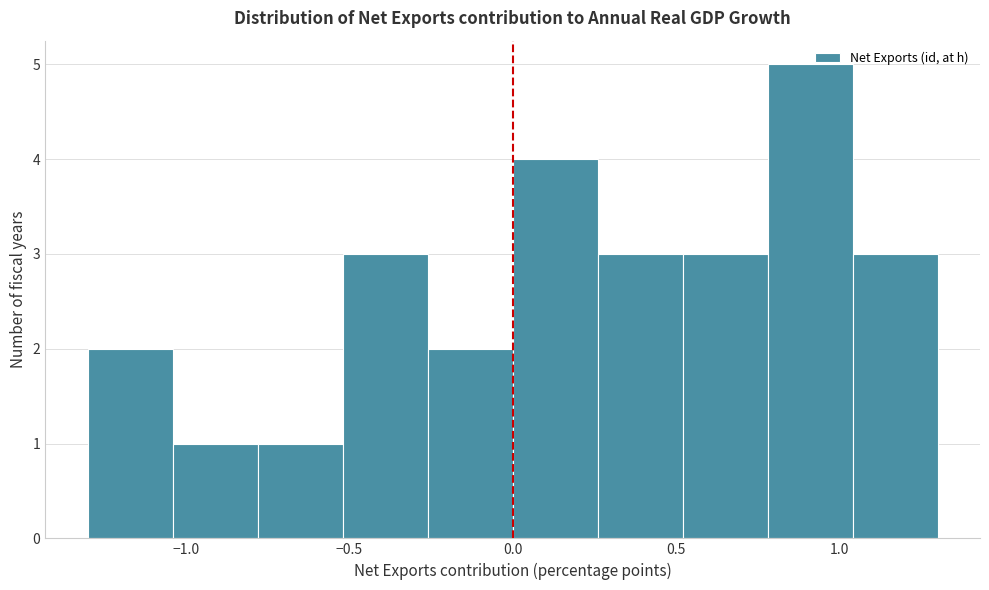

Reading left to right, transcribe this chart: for each bar, give the range it covers on the x-axis and its height. Neither the bar edges nor the heights are printed on the chart, so give them approximately, as read against the axes.

-1.30 to -1.04: 2
-1.04 to -0.78: 1
-0.78 to -0.52: 1
-0.52 to -0.26: 3
-0.26 to 0.00: 2
0.00 to 0.26: 4
0.26 to 0.52: 3
0.52 to 0.78: 3
0.78 to 1.04: 5
1.04 to 1.30: 3